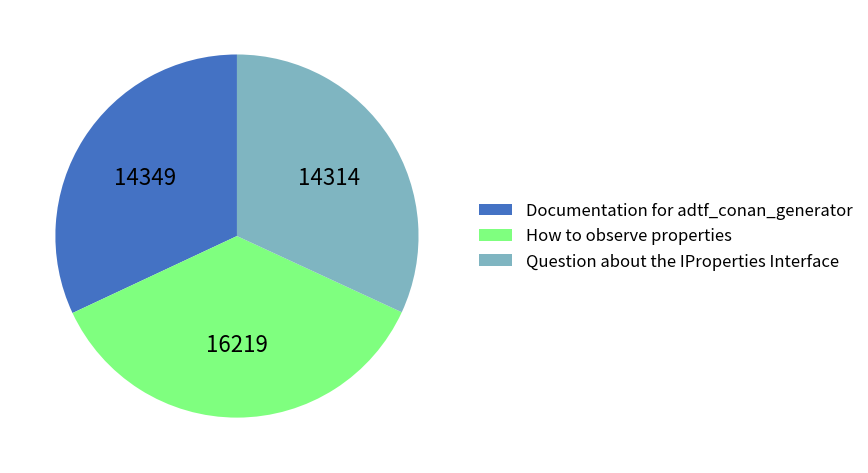

Approximately how many times larger is the value at Documentation for adtf_conan_generator compared to How to observe properties?

0.9